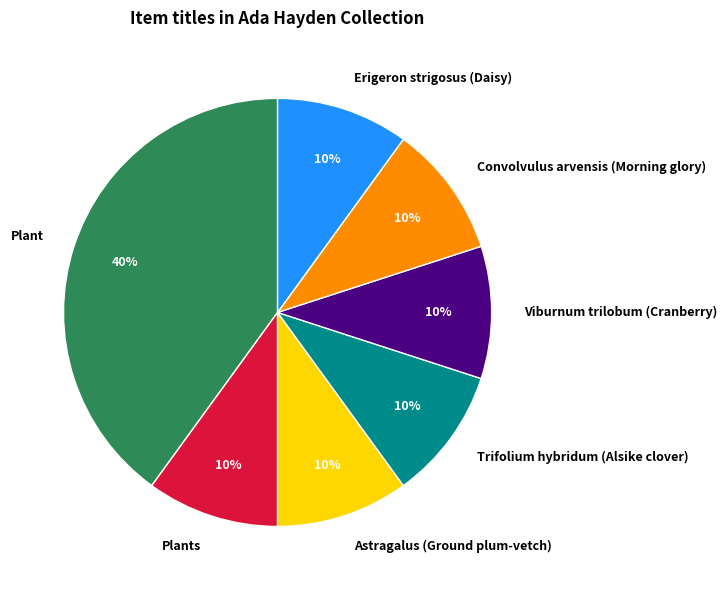

Approximately how many times larger is the value at Plant compared to Erigeron strigosus (Daisy)?

4.0